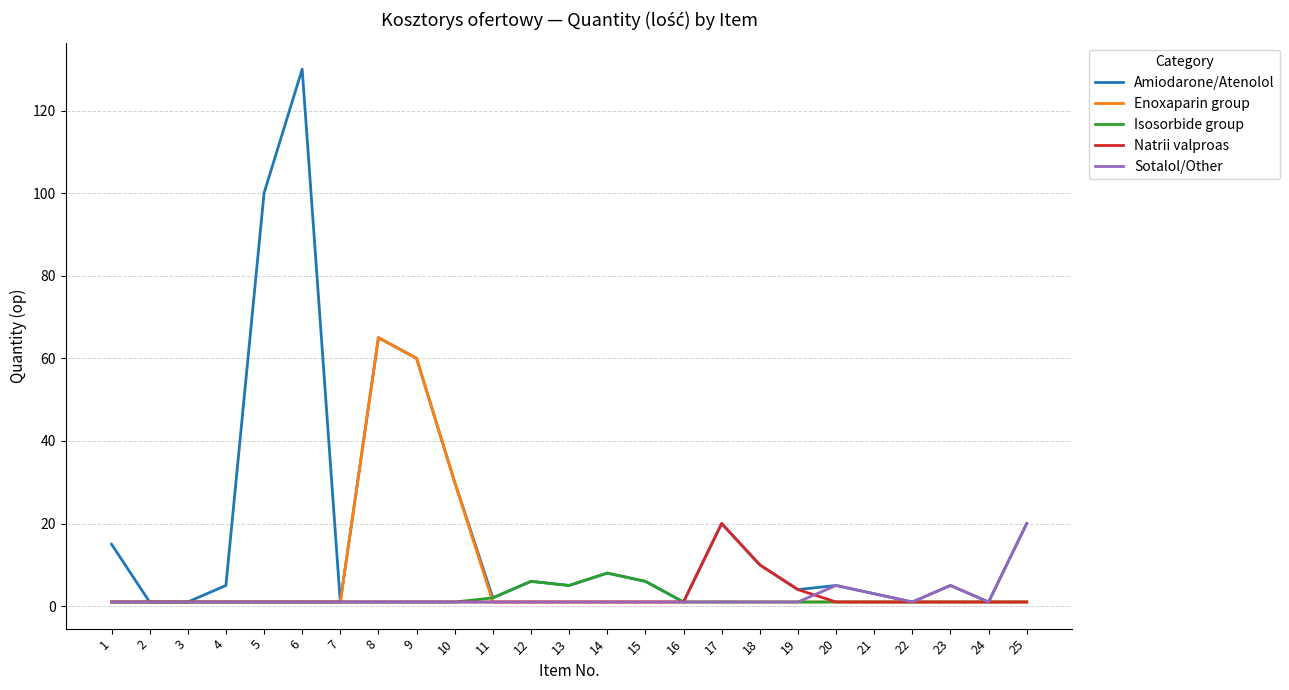

What is the maximum value shown in the chart?

130